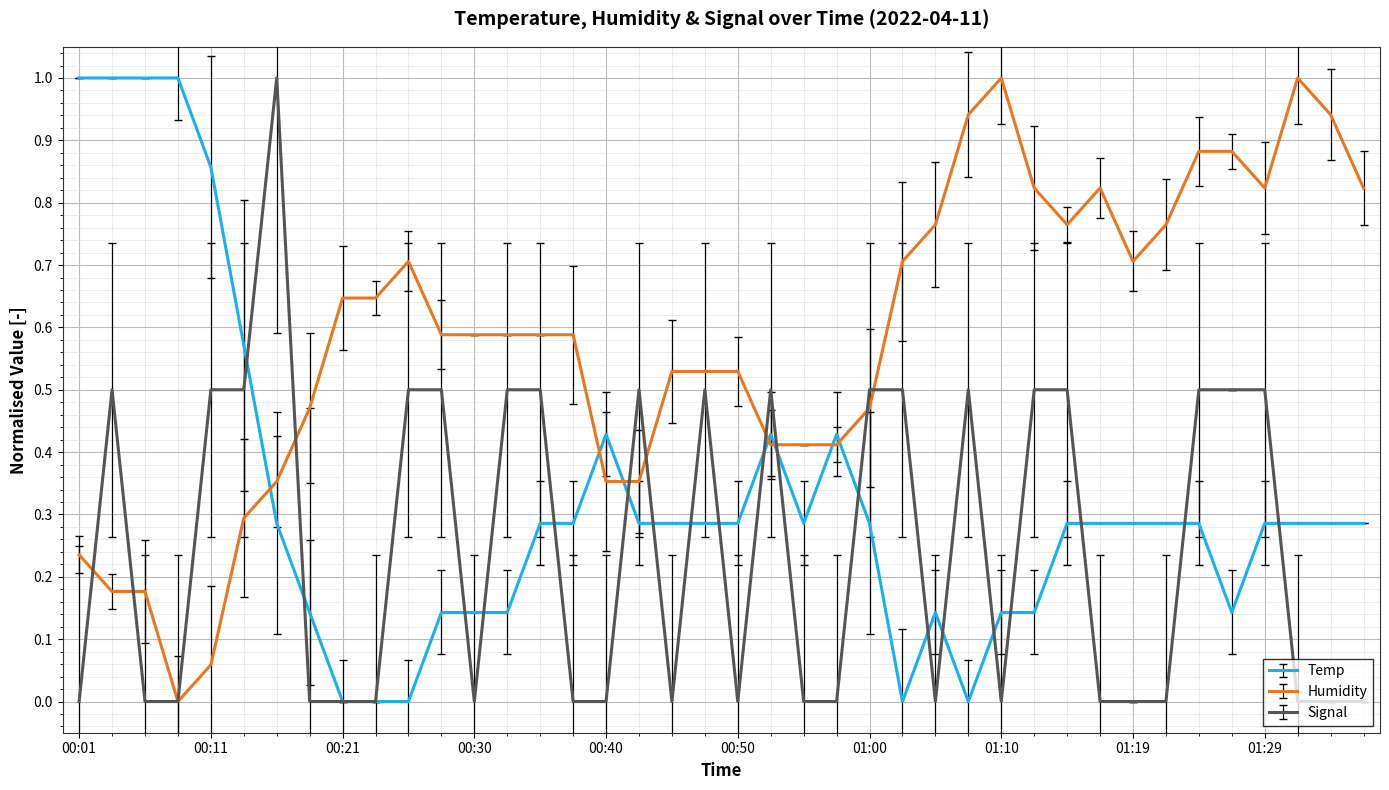

True or false: Humidity and Temp intersect in this chart.

True